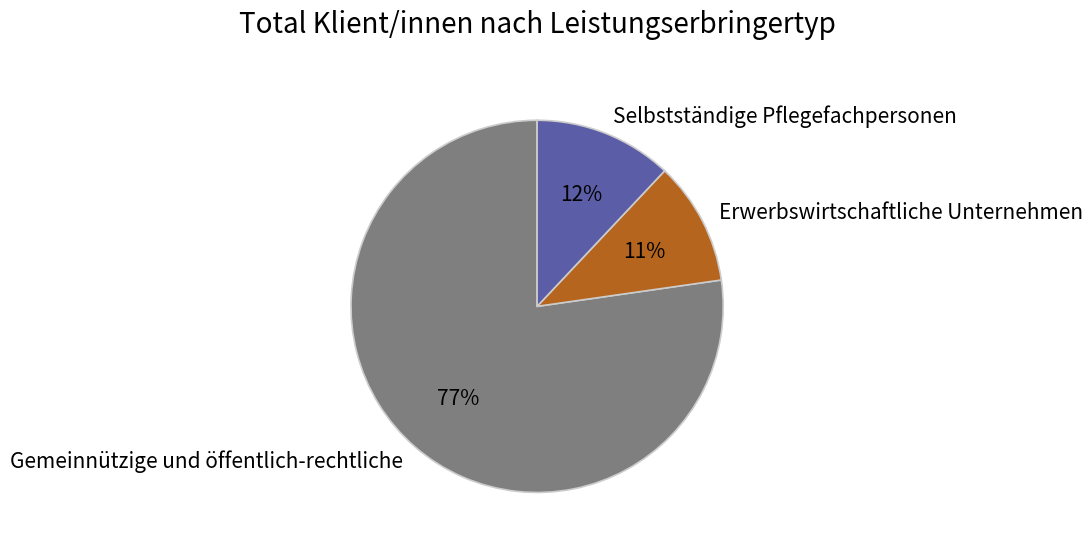

To the nearest percent, what portion does Erwerbswirtschaftliche Unternehmen represent?

11%